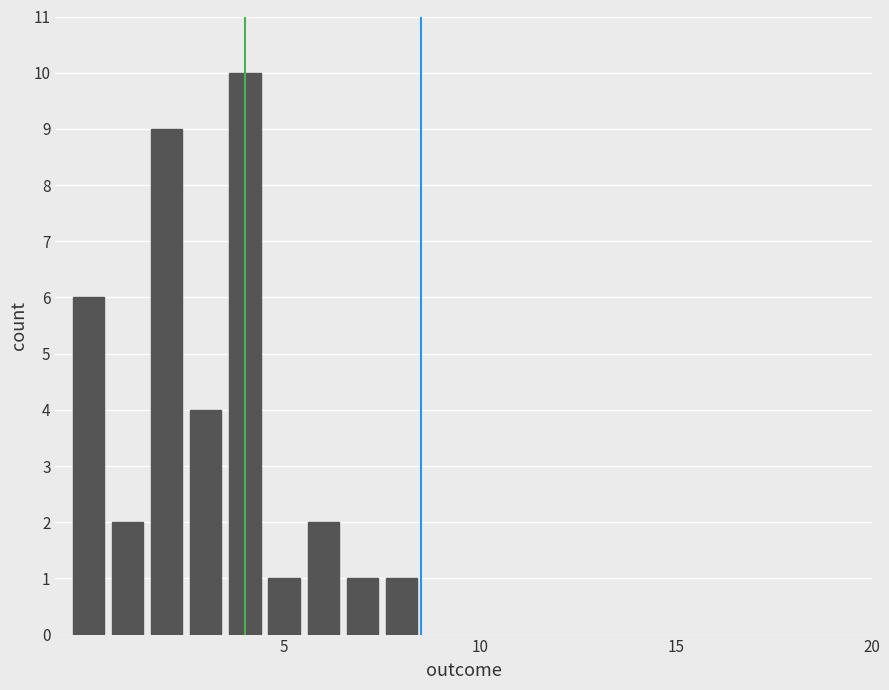

How many bars are there in total?

9